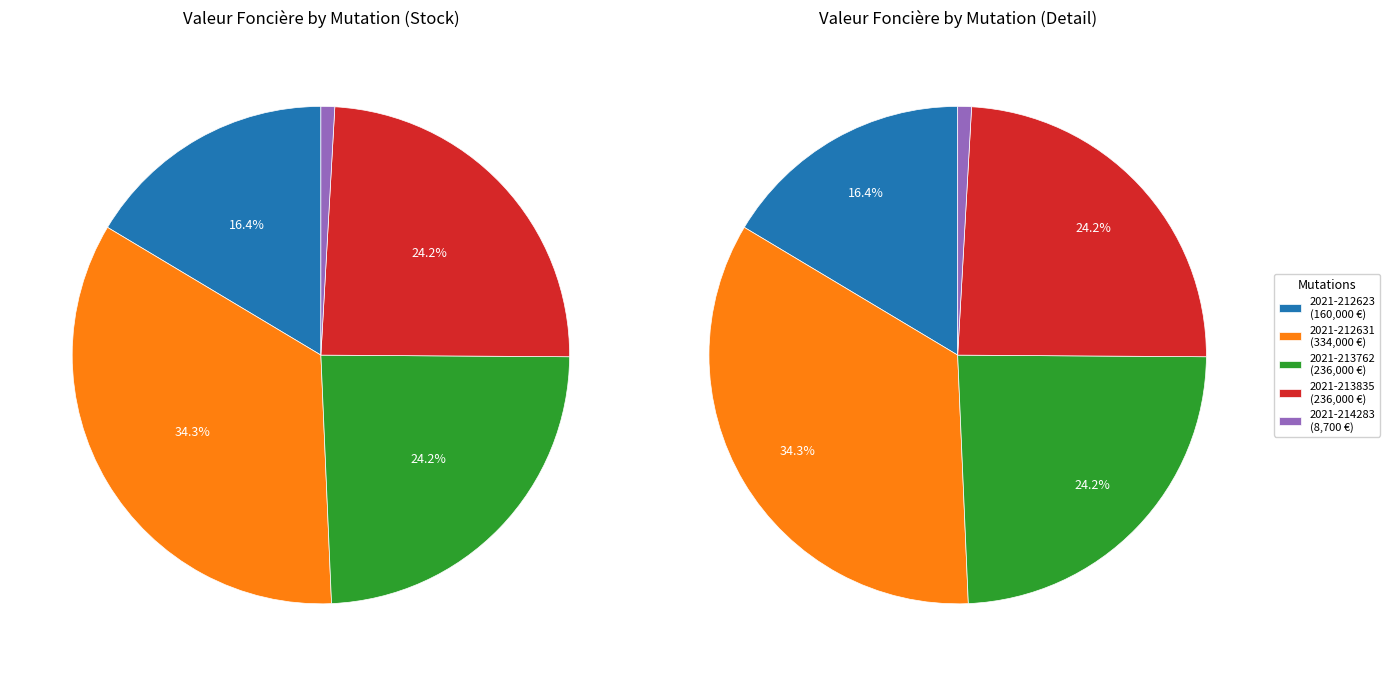

To the nearest percent, what percentage of the pie is Vente 236000 (2021-213835)?

24%